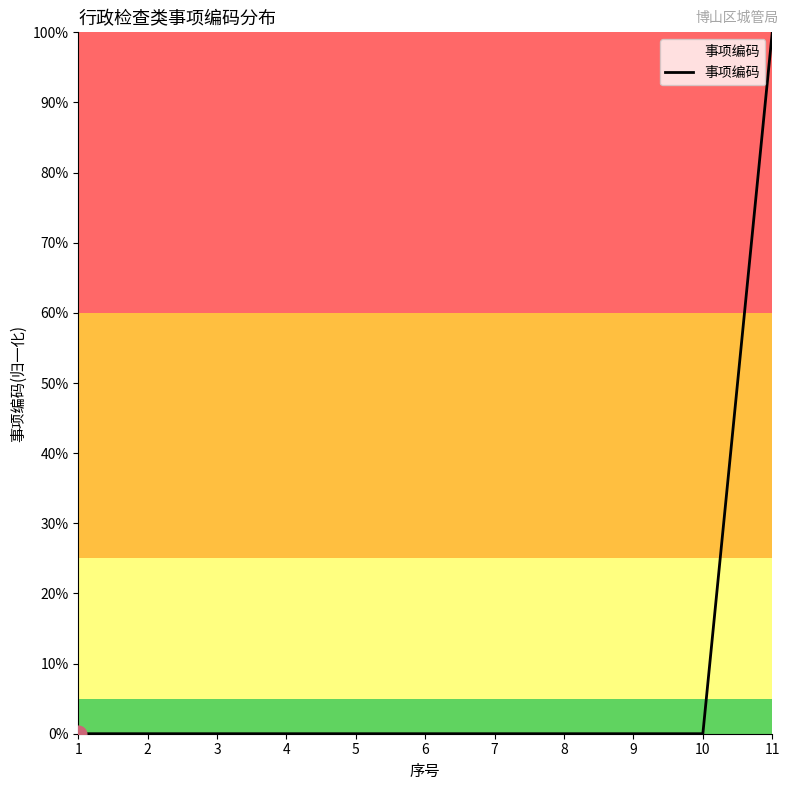

True or false: the data has more than 1 interior local peaks.

False